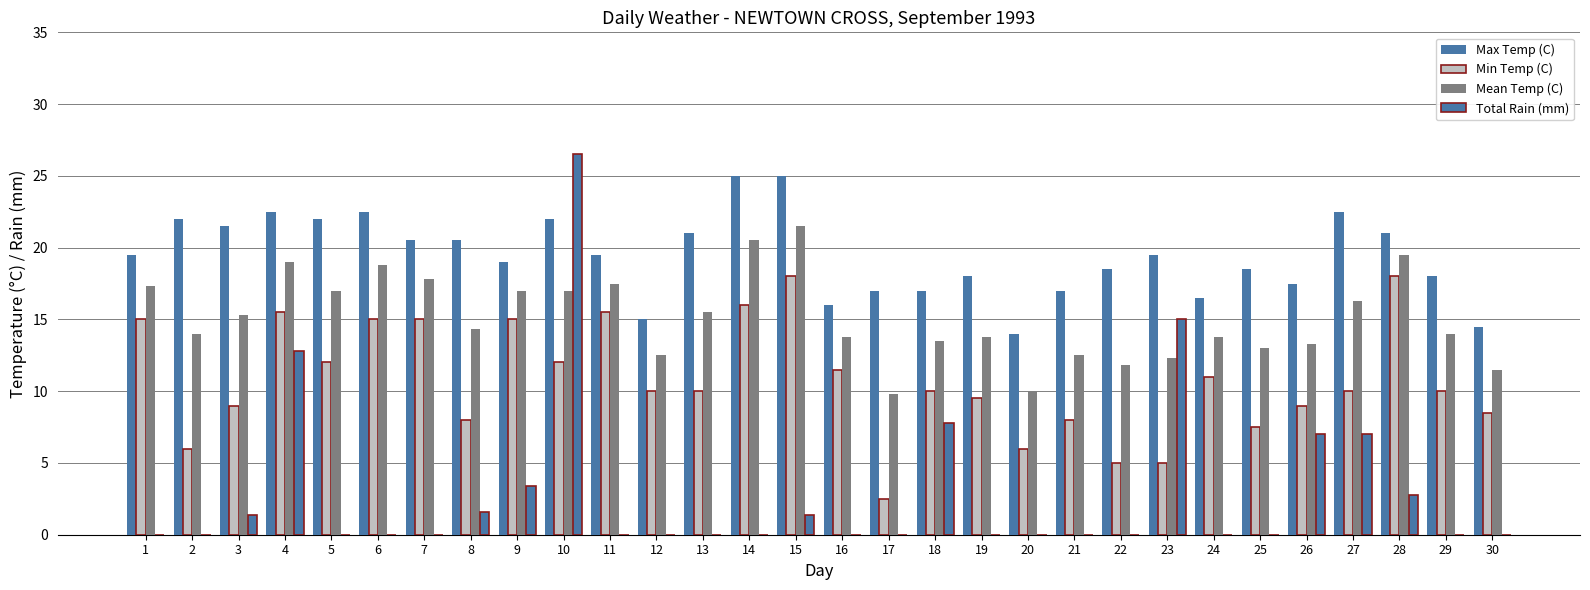

Rank the series at 16 from highest to lowest value.

Max Temp (C), Mean Temp (C), Min Temp (C), Total Rain (mm)